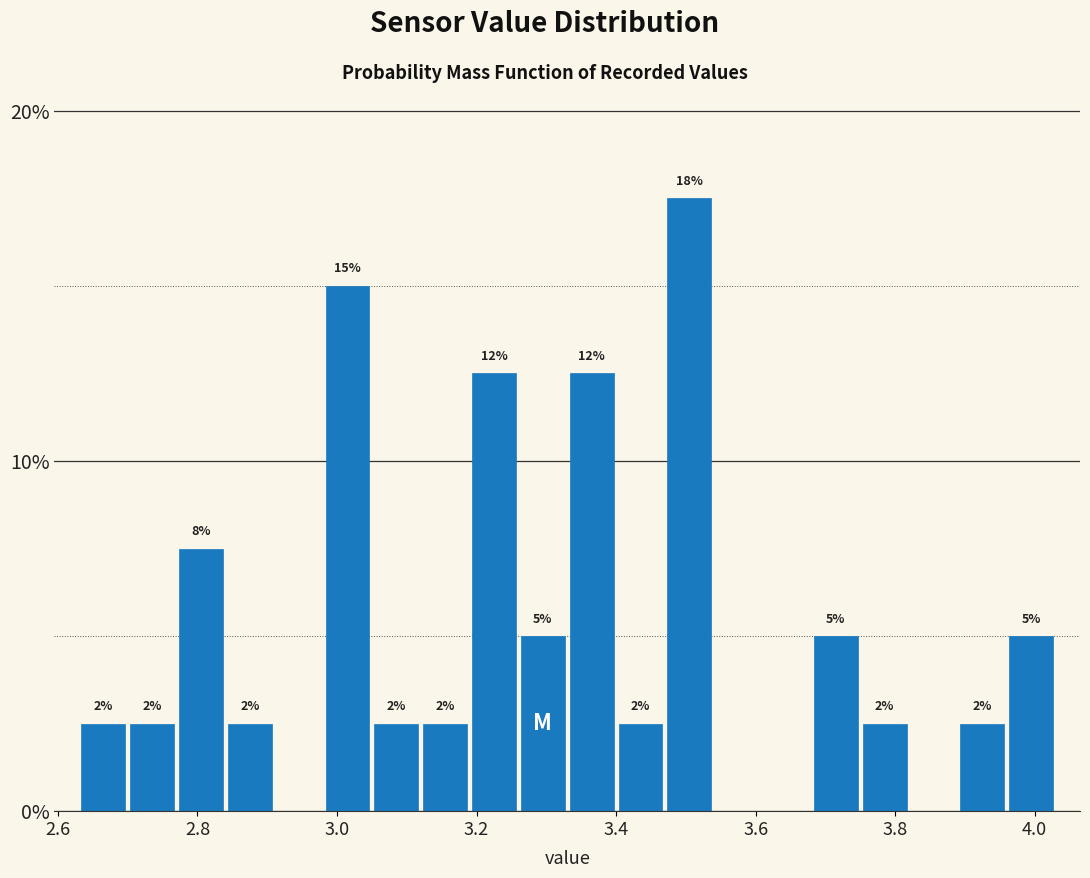

Around what value on the x-axis is the tallest bar? Give the approximate position of its centre, as read against the axis.

3.50